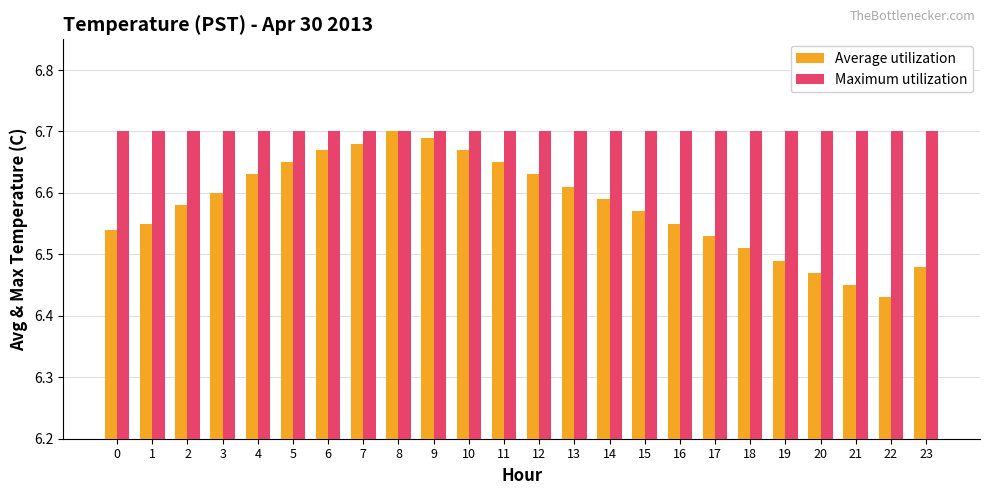

List the series in order of their overall mean, highest first.

Maximum utilization, Average utilization